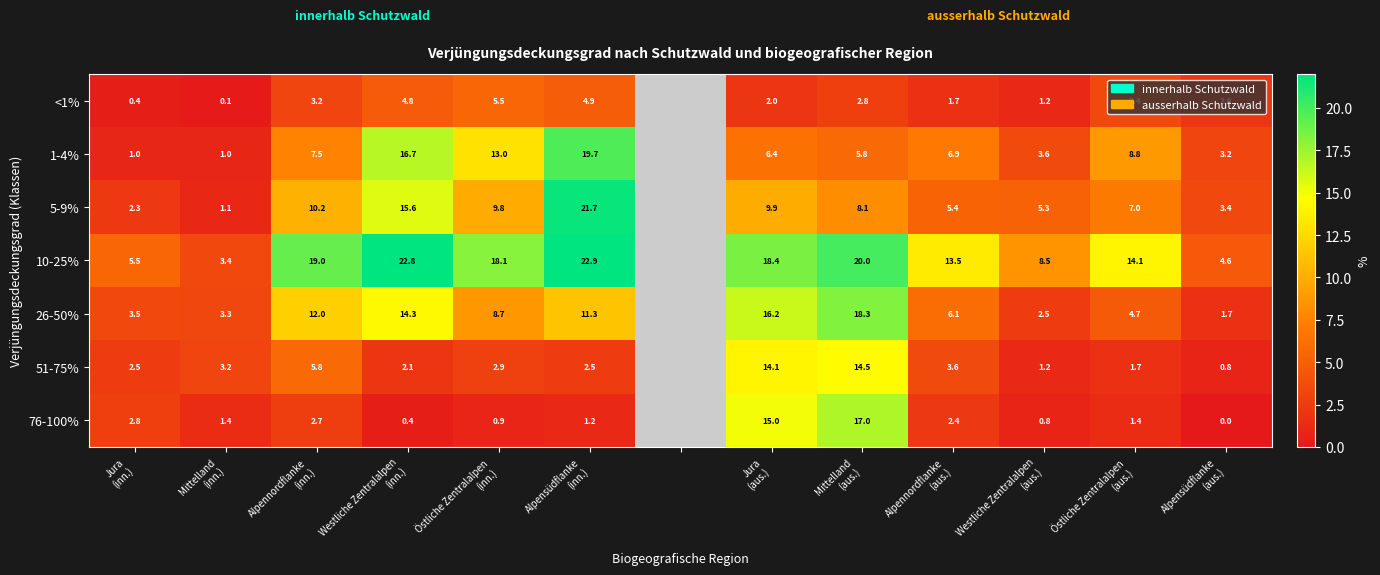

How many values in 26-50% are above zero?

12